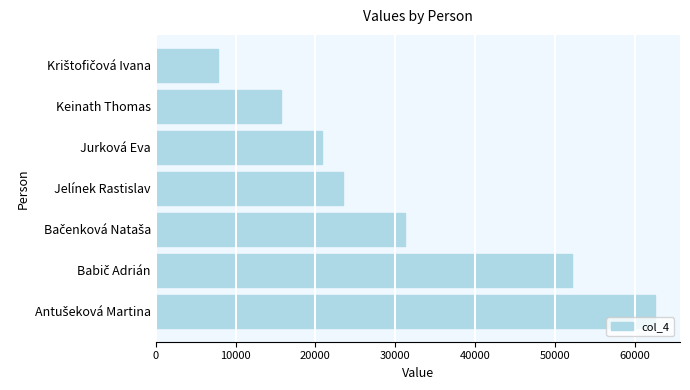

What is the approximate value at Keinath Thomas, to the nearest 10?

15640